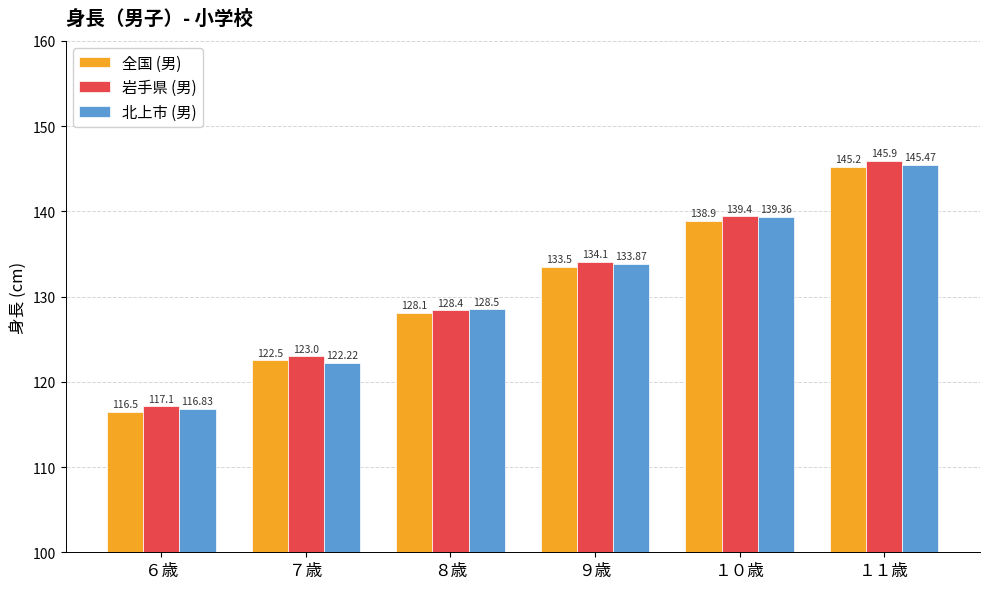

At how many categories does at least one series exceed 131?

3